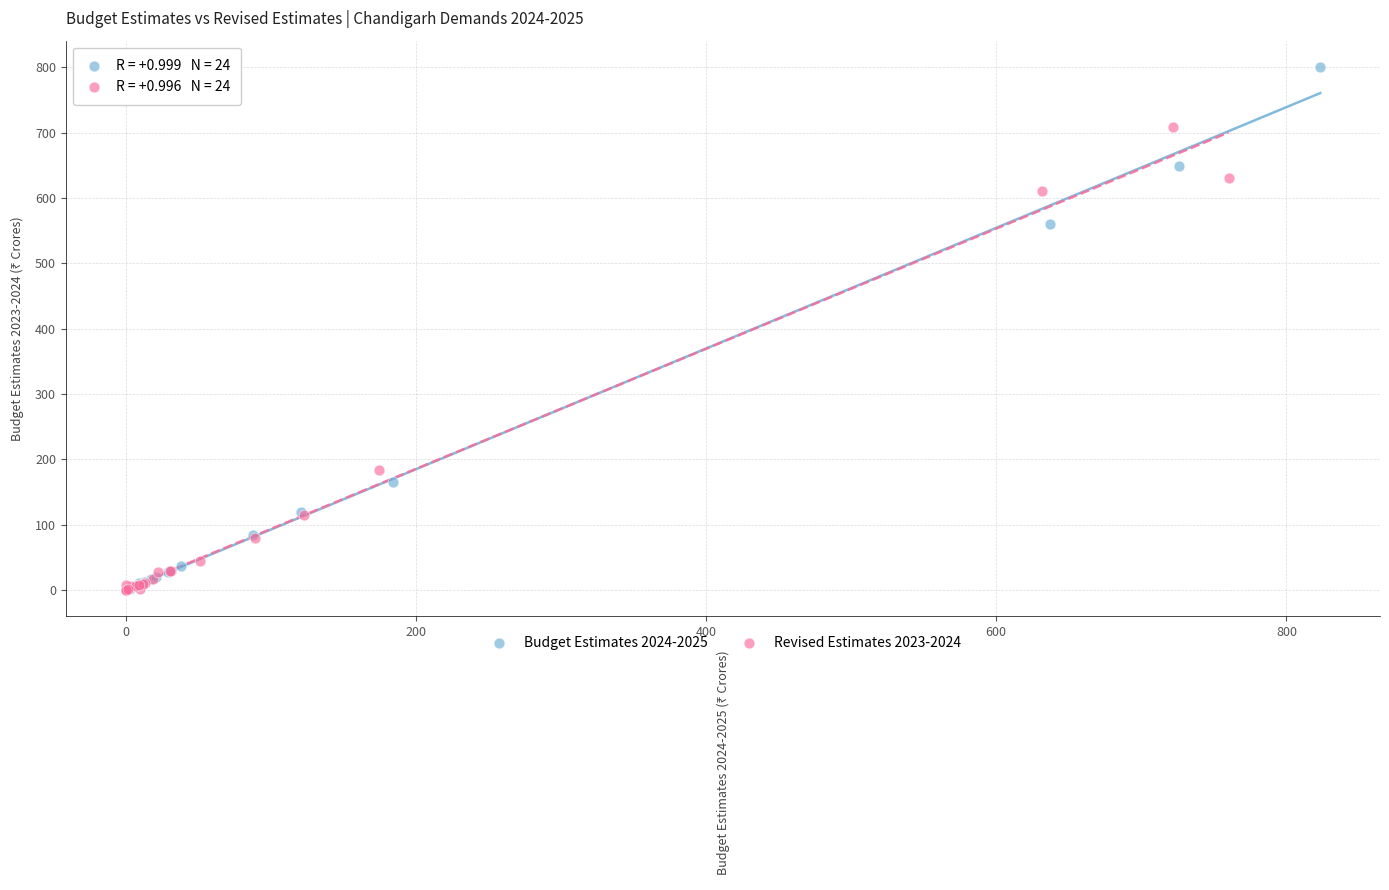

Which series reaches the maximum Y coordinate?

Budget Estimates 2024-2025